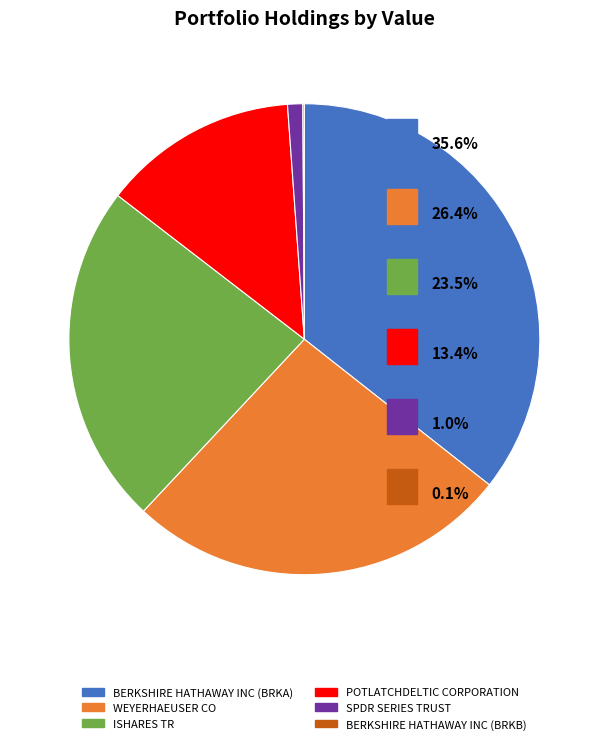

The BERKSHIRE HATHAWAY INC (BRKA) slice represents 36% of the pie. True or false?

True